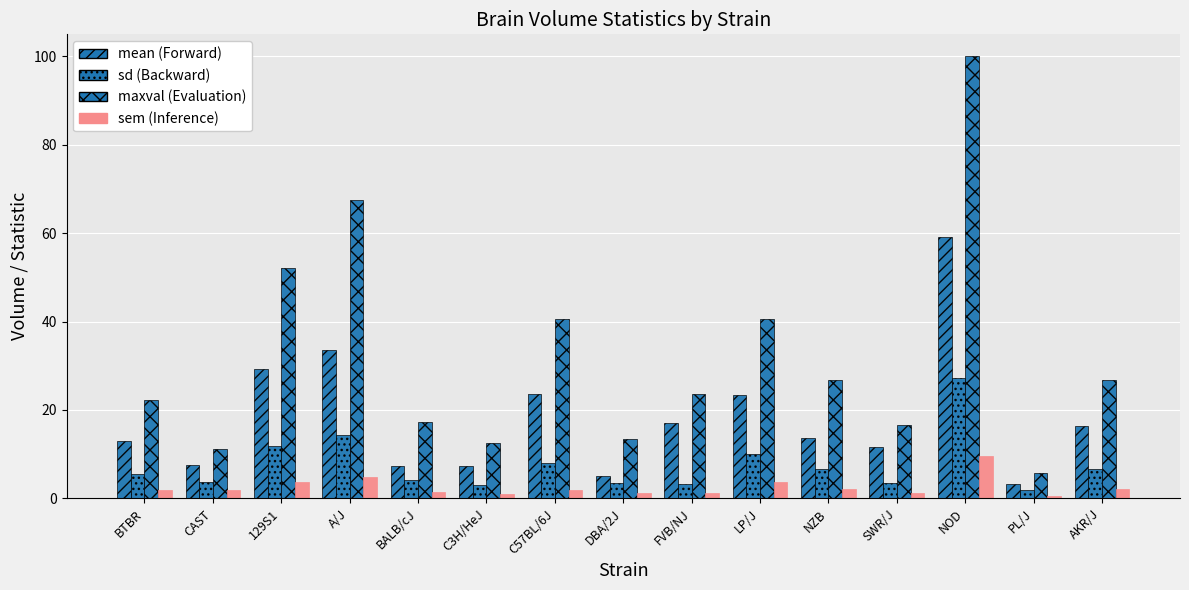

The sem series shows 1.1 at SWR/J. True or false?

True